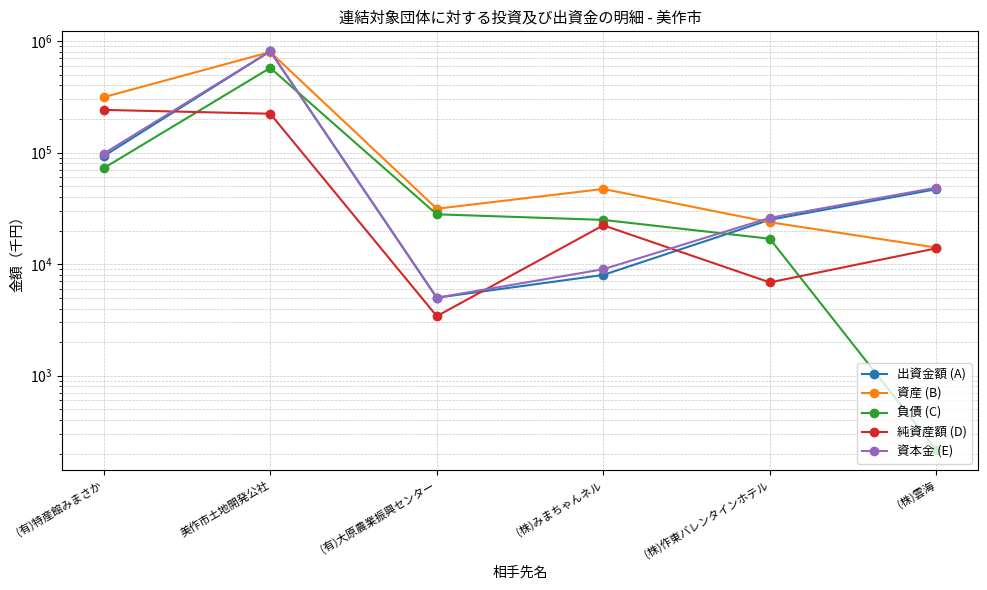

Which label corresponds to the smallest value in the chart?

(株)雲海